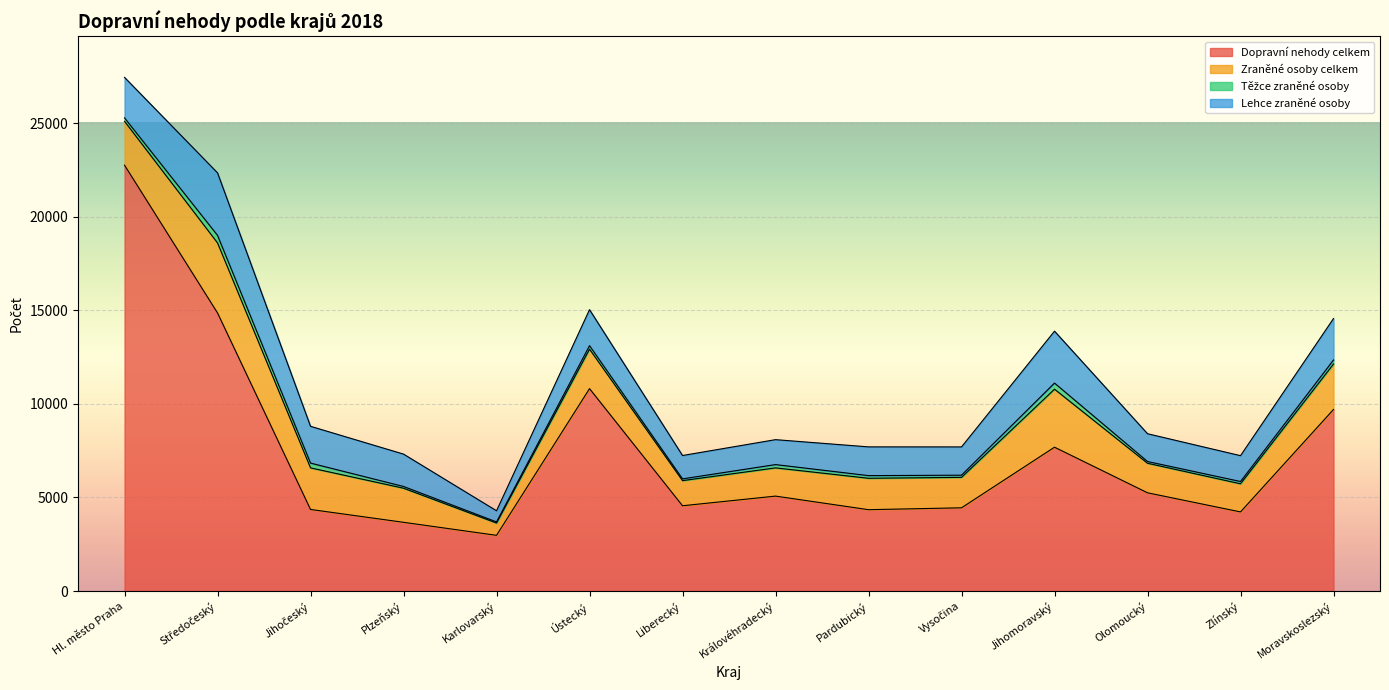

What is the average value of the Těžce zraněné osoby series?

176